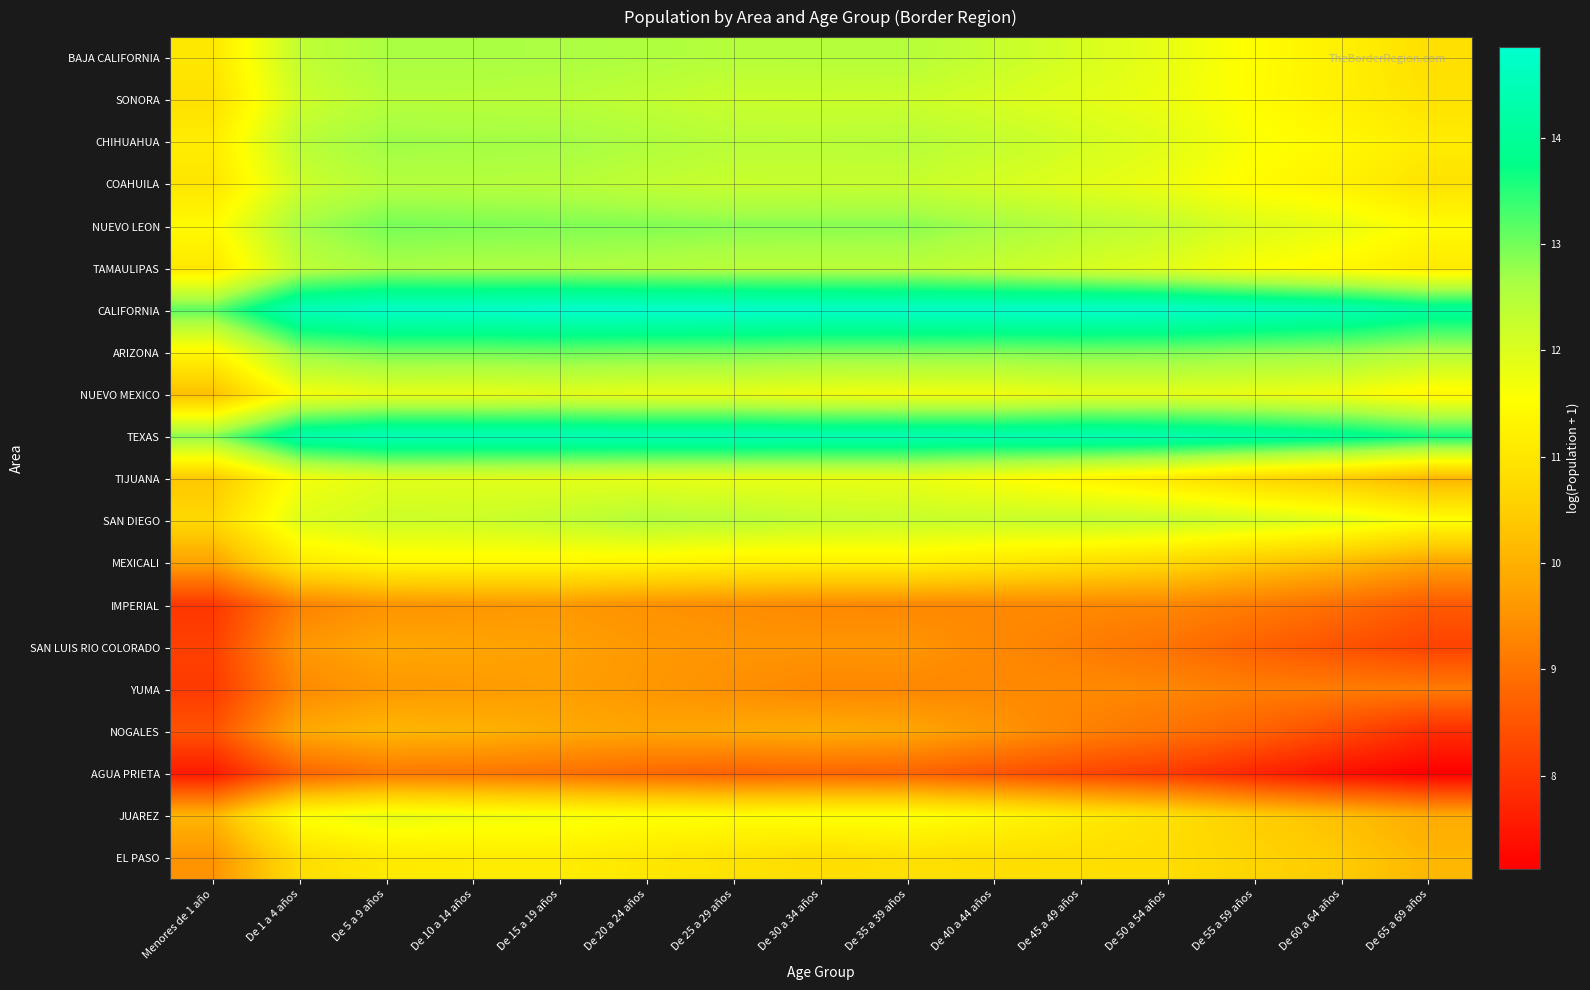

At which category is the sum across all series the highest?

De 5 a 9 años